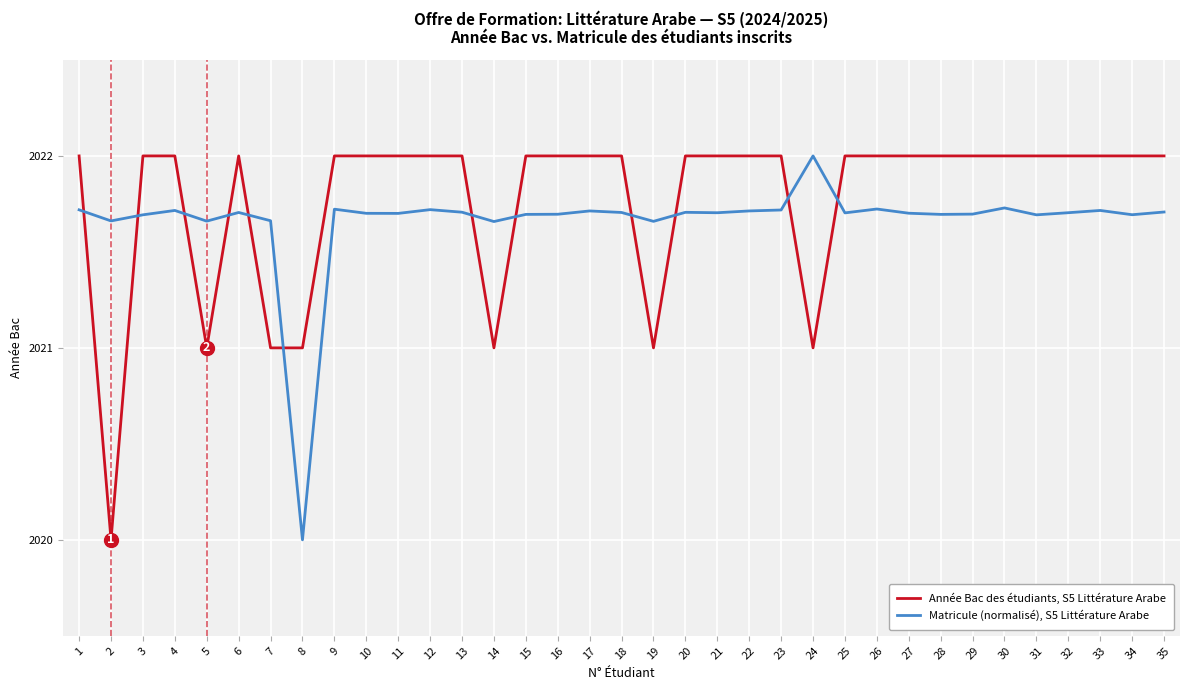

True or false: Année Bac des étudiants, S5 Littérature Arabe has a value of 2022.0 at 13.

True